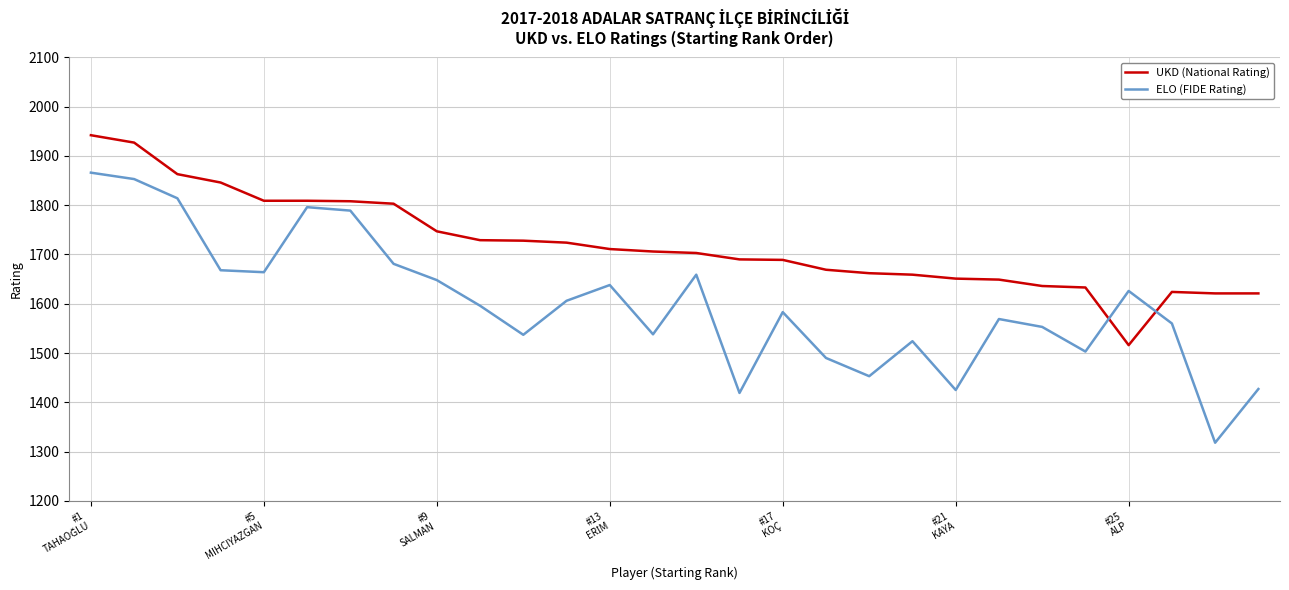

Which series has the largest total across all categories?

UKD (National Rating)